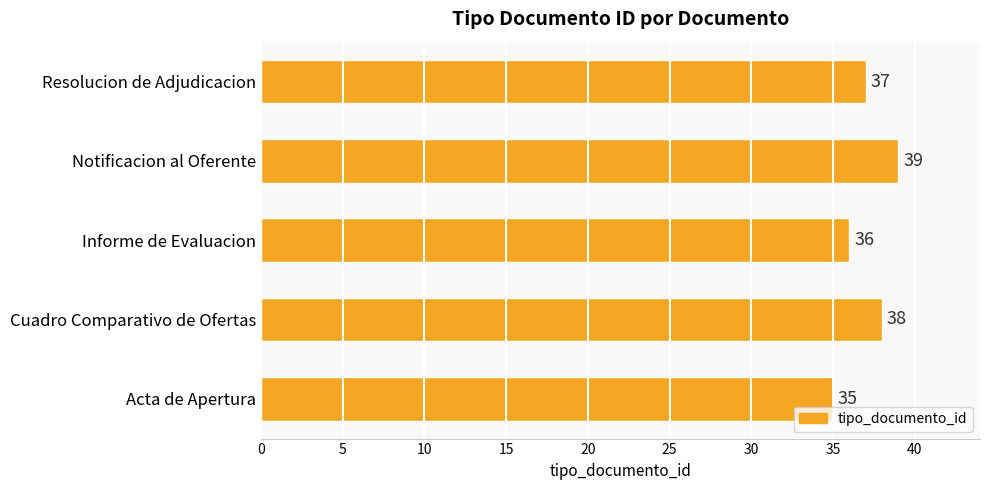

Count the values in the range 36 to 38.

3